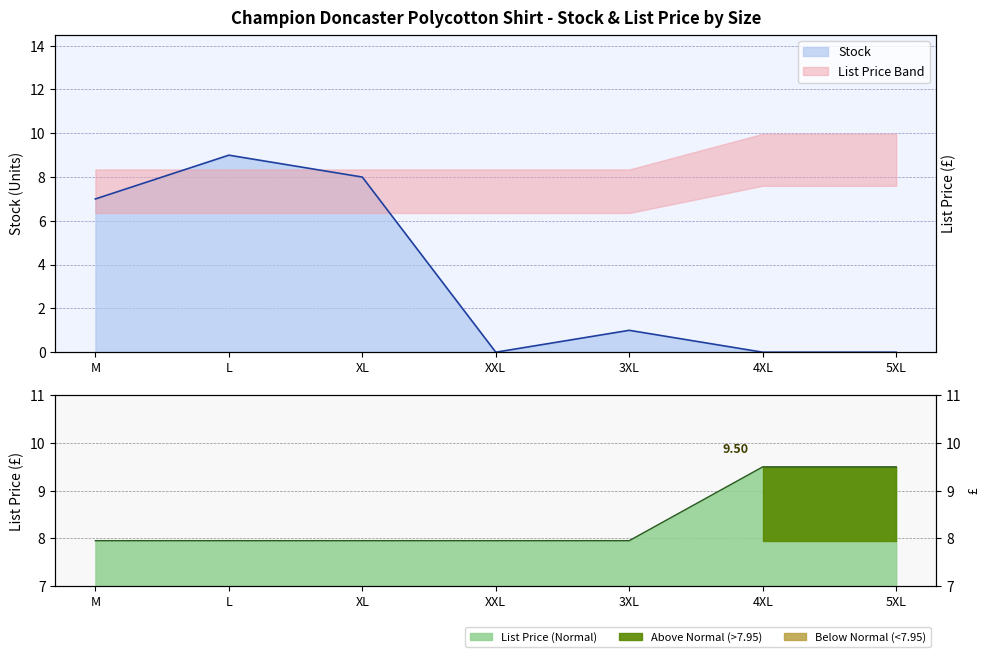

Does the chart have visible grid lines?

Yes